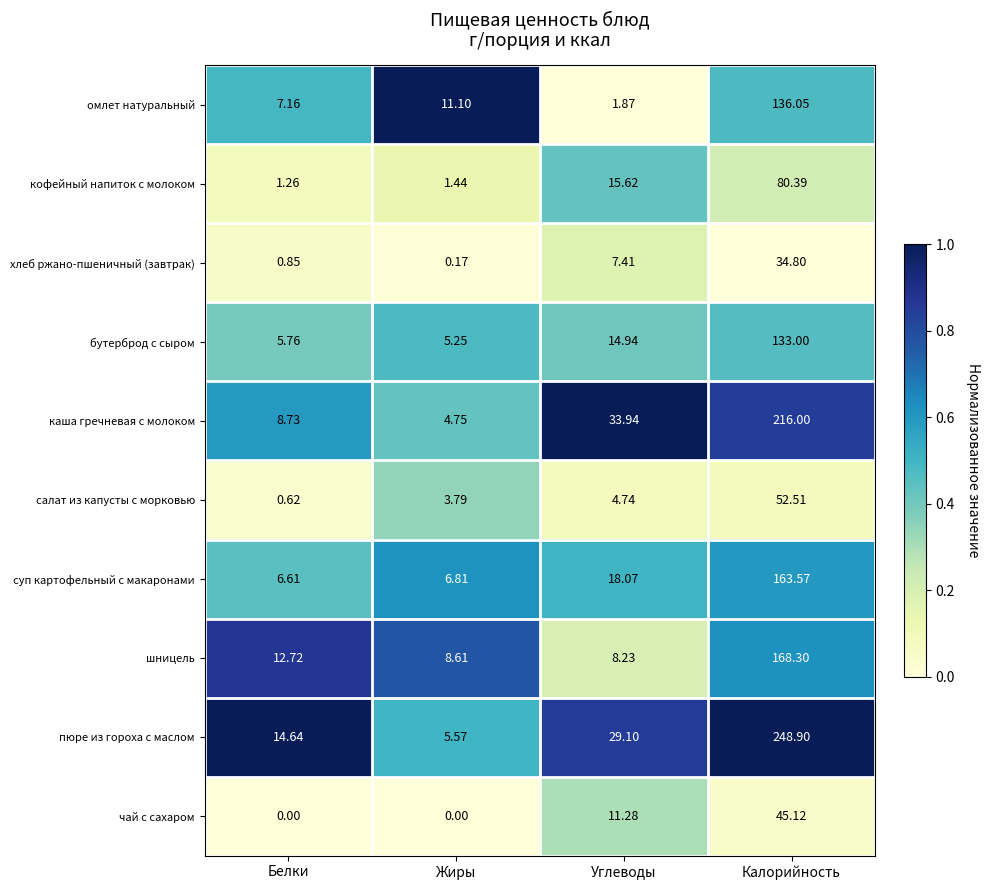

How many series are shown in this chart?

10